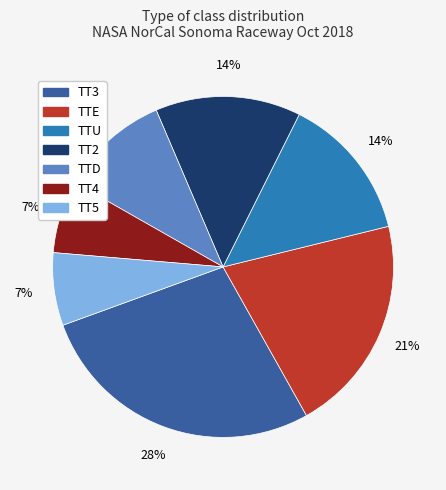

To the nearest percent, what portion does TT4 represent?

7%